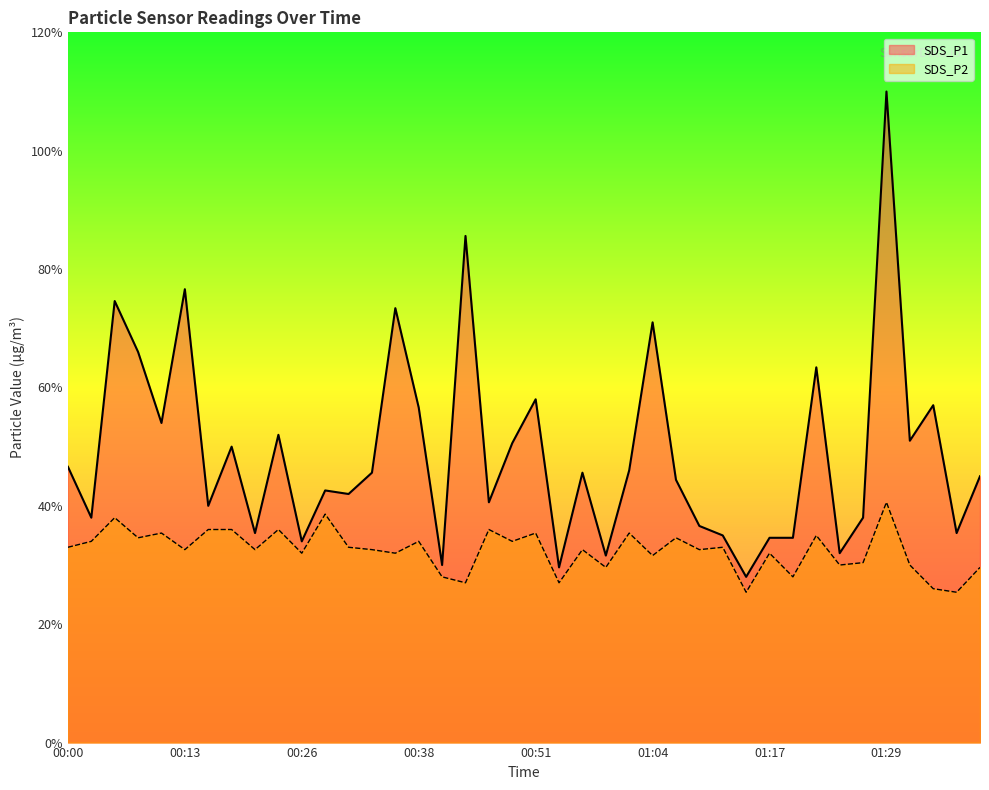

At which label is SDS_P1 closest to 3?

00:51